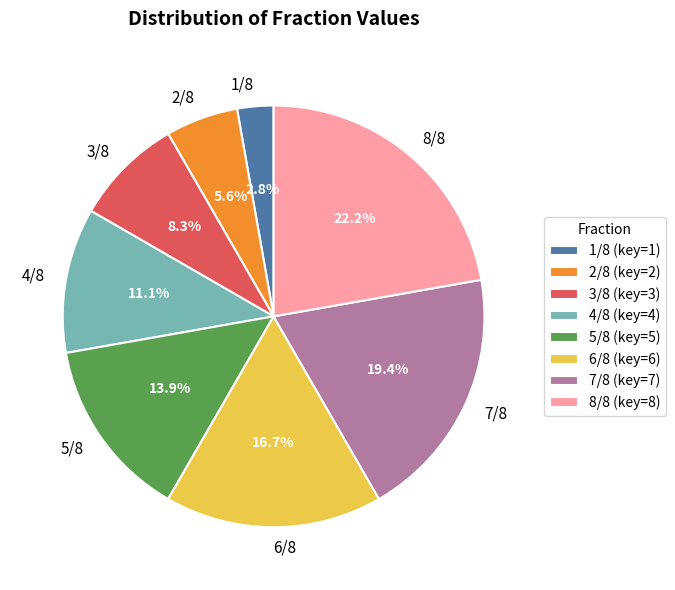

Does 6/8 represent more than half of the total?

No